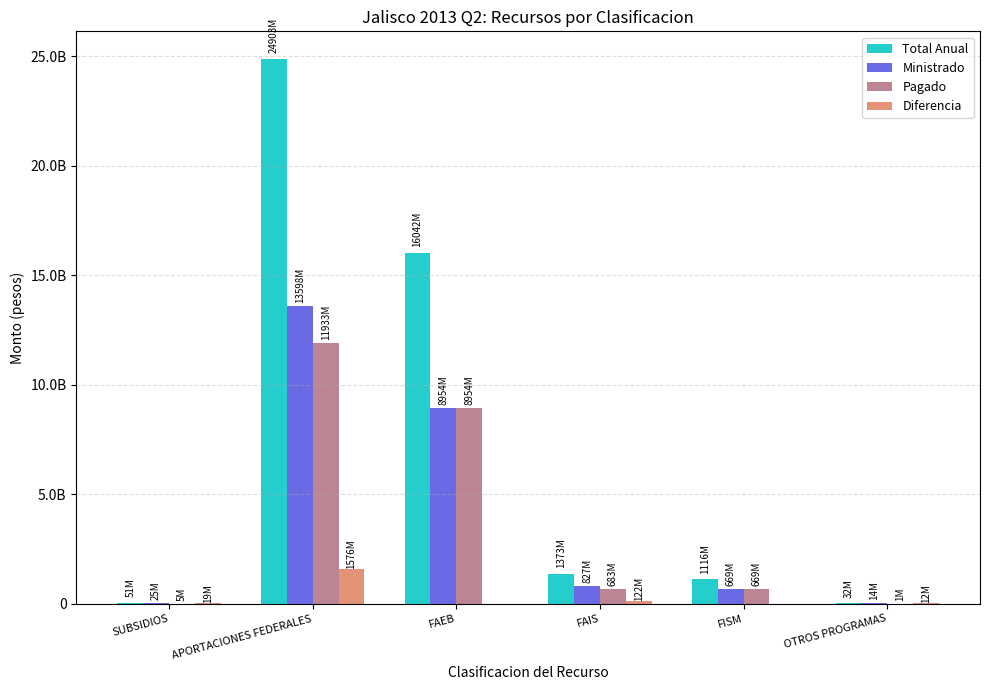

What are all the series names shown in the legend?

Total Anual, Ministrado, Pagado, Diferencia